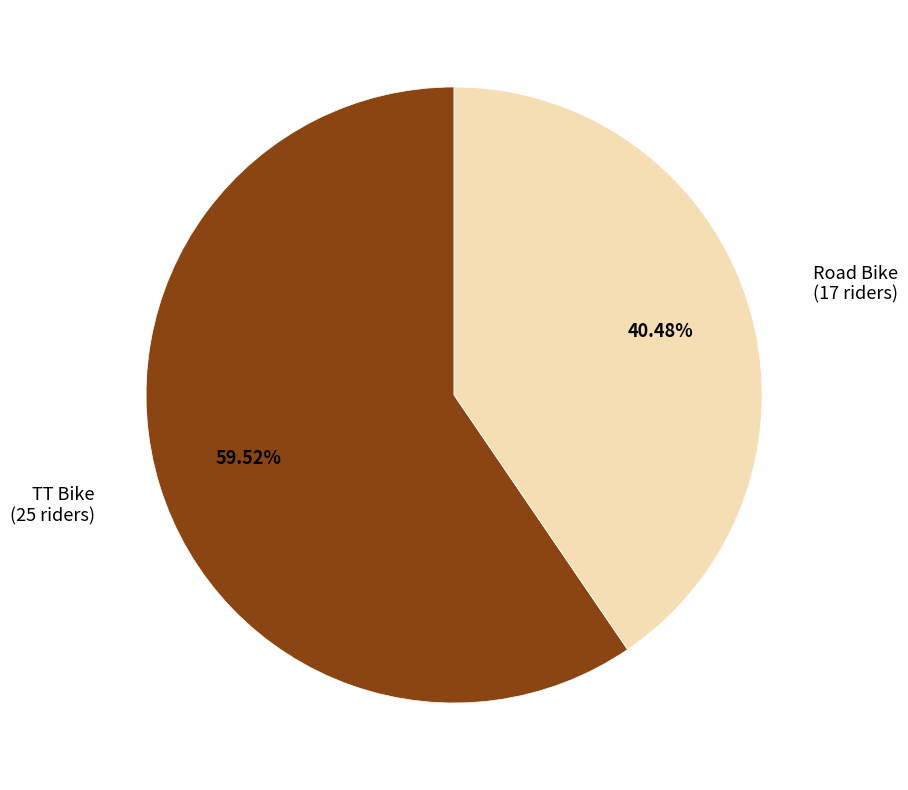

To the nearest percent, what is the difference between the largest and smallest slice percentages?

19%